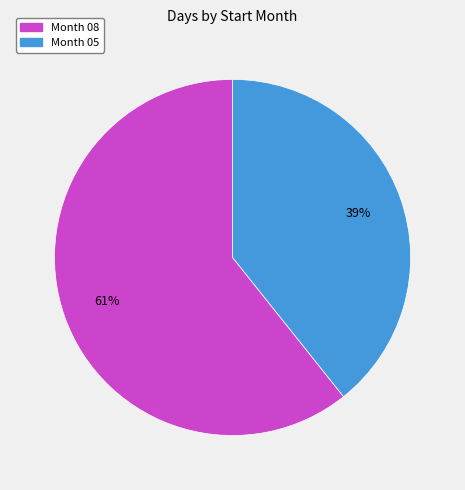

To the nearest percent, what is the average slice percentage?

50%